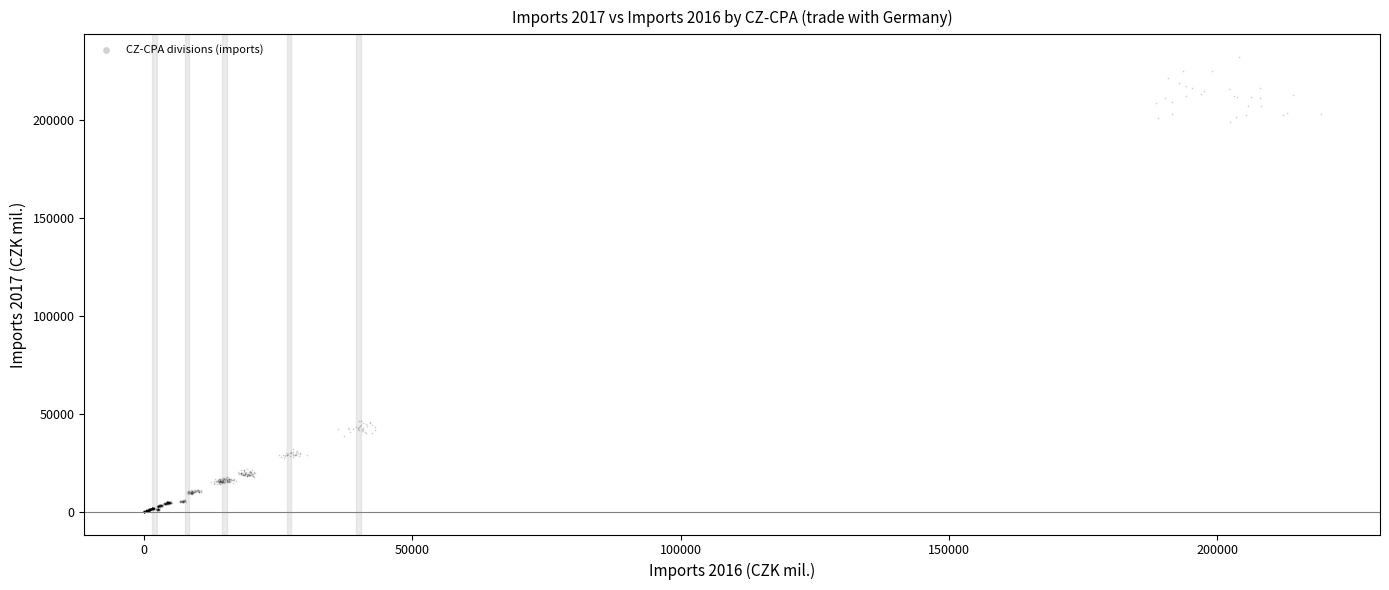

What is the range of Y values (max minus min)?

232112.7